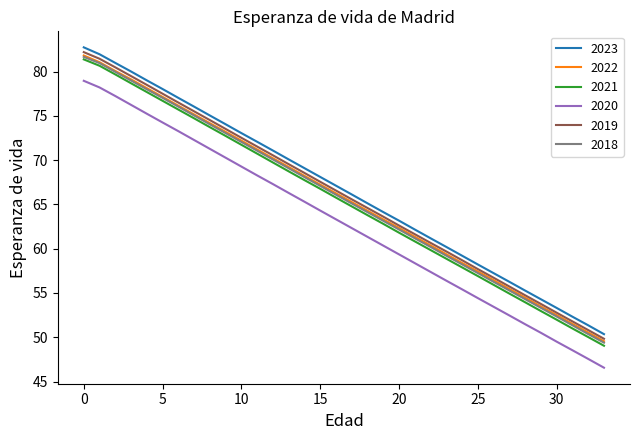

True or false: 2018 and 2020 cross at least once.

False